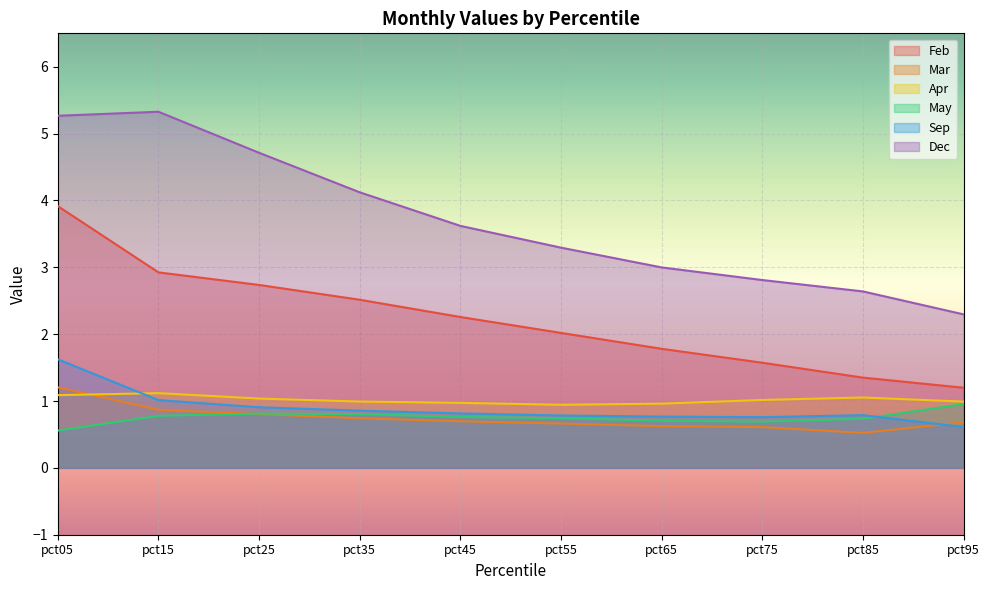

What is the difference between the second highest and minimum values in the May series?

0.3